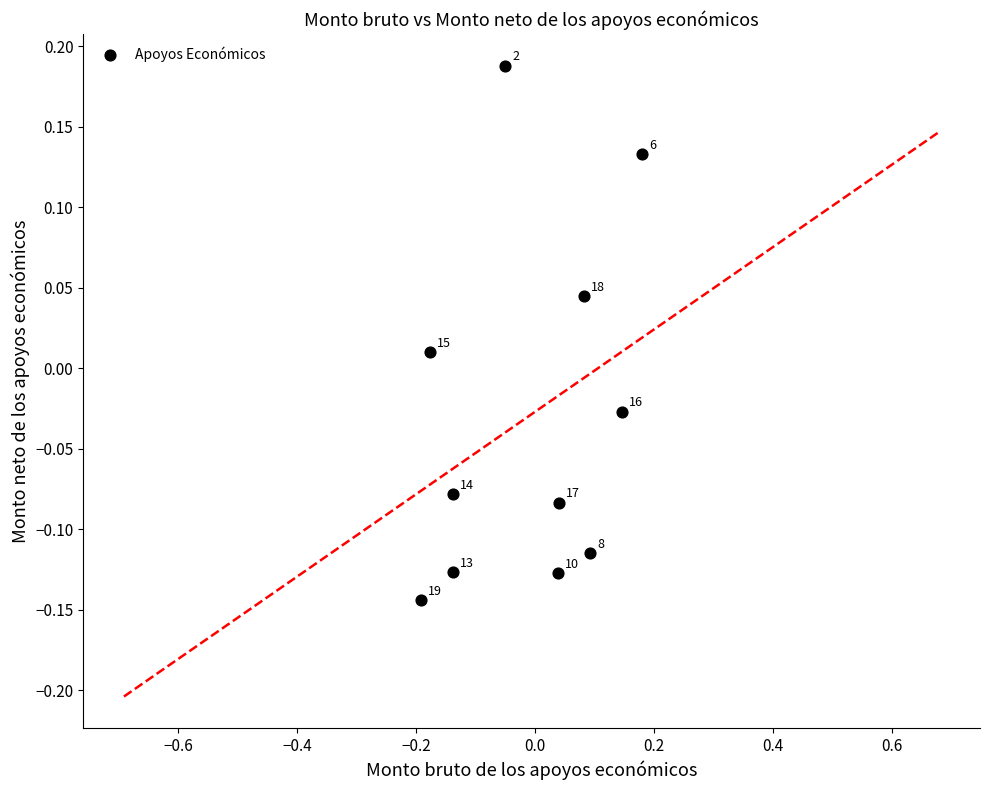

What is the range of X values (max minus min)?

0.4